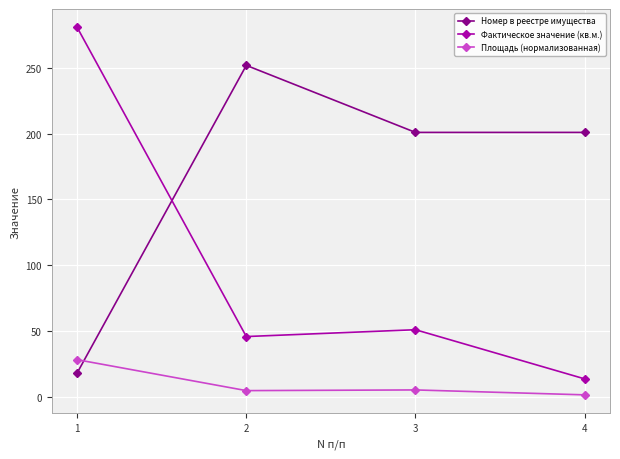

Which series changed the most between 2 and 3?

Номер в реестре имущества